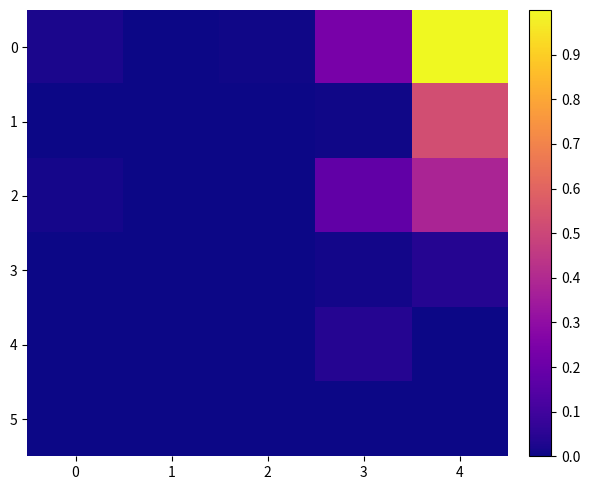

What is the total value across all series at 3?

0.5